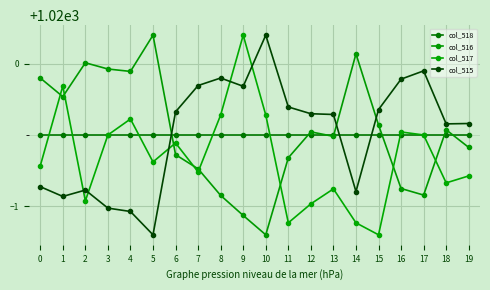

Is it true that col_518 equals 496.5 at 18?

False